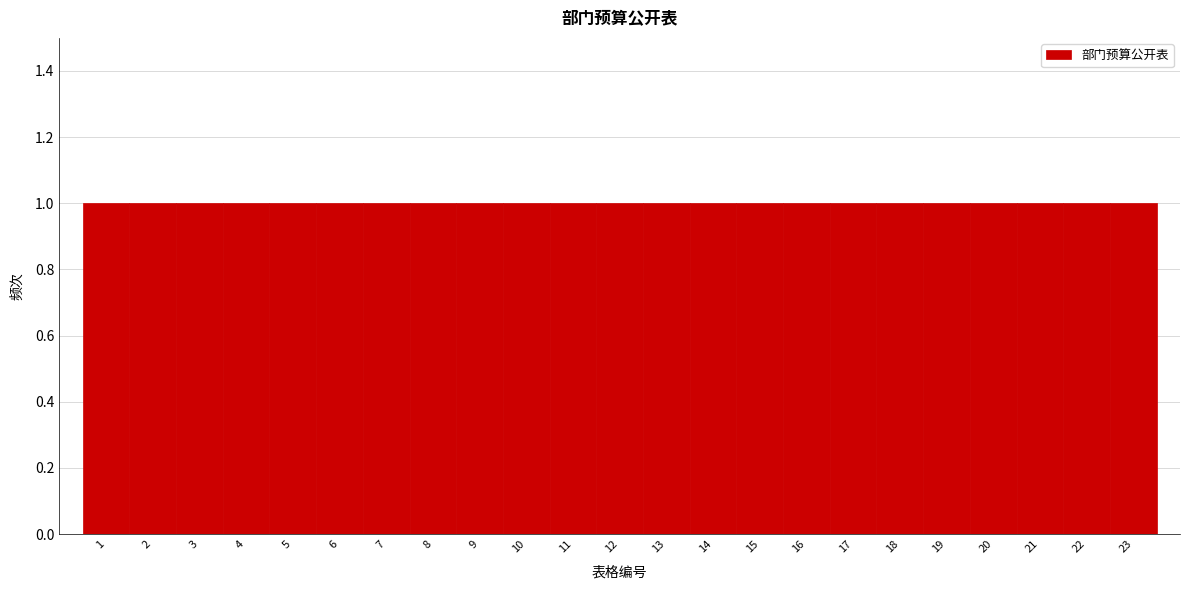

Reading left to right, transcribe this chart: for each bar, give the range it covers on the x-axis and its height. The values are not printed on the chart, so give them approximately, as read against the axis.

0.5 to 1.5: 1
1.5 to 2.5: 1
2.5 to 3.5: 1
3.5 to 4.5: 1
4.5 to 5.5: 1
5.5 to 6.5: 1
6.5 to 7.5: 1
7.5 to 8.5: 1
8.5 to 9.5: 1
9.5 to 10.5: 1
10.5 to 11.5: 1
11.5 to 12.5: 1
12.5 to 13.5: 1
13.5 to 14.5: 1
14.5 to 15.5: 1
15.5 to 16.5: 1
16.5 to 17.5: 1
17.5 to 18.5: 1
18.5 to 19.5: 1
19.5 to 20.5: 1
20.5 to 21.5: 1
21.5 to 22.5: 1
22.5 to 23.5: 1